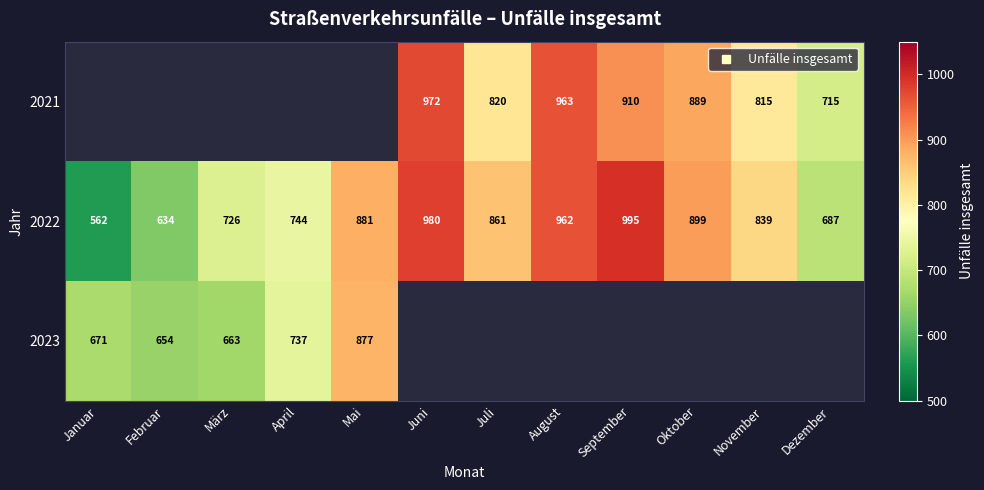

Which series has the largest range (max minus min)?

2022